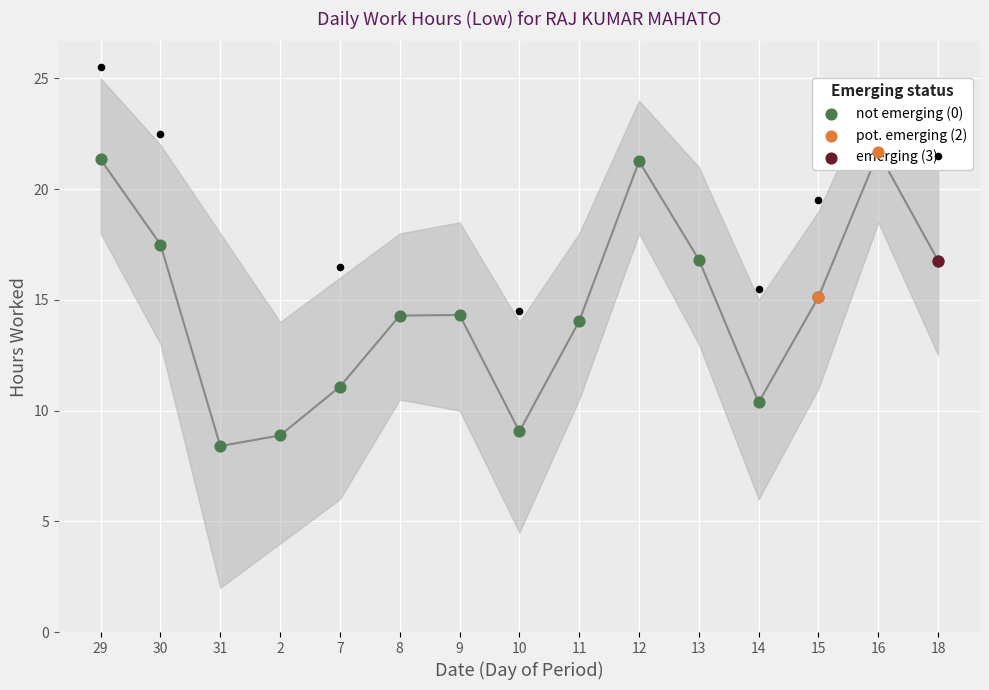

What is the ratio of the value at 12 to the value at 7?

1.9